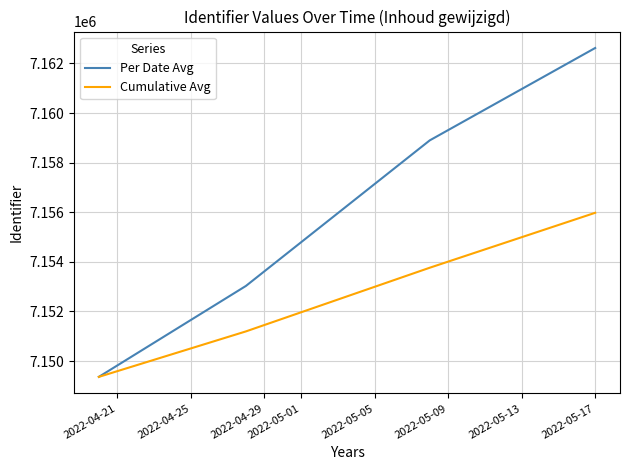

At how many categories does at least one series exceed 7160986?

1